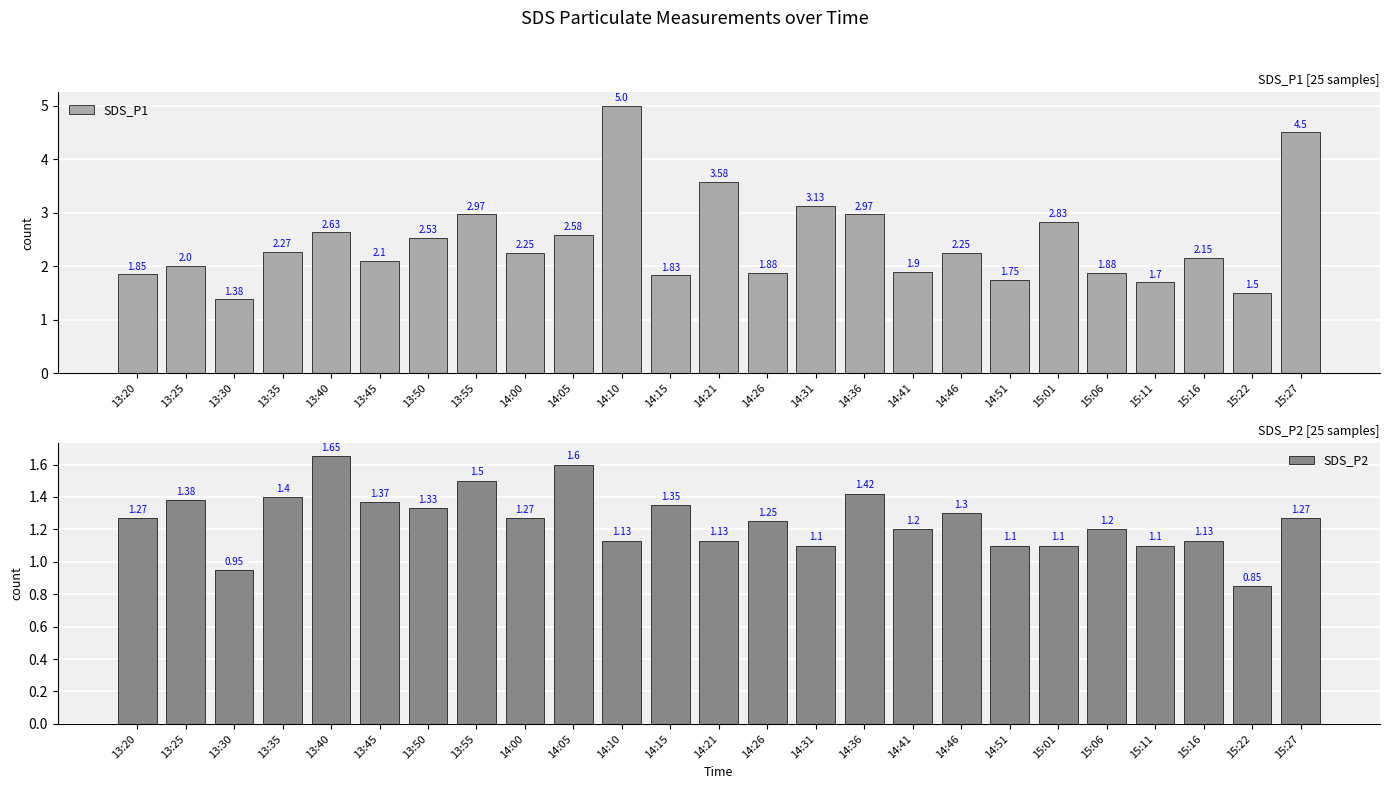

List the labels in order of SDS_P2 value, smallest first.

15:22, 13:30, 14:31, 14:51, 15:01, 15:11, 14:10, 14:21, 15:16, 14:41, 15:06, 14:26, 13:20, 14:00, 15:27, 14:46, 13:50, 14:15, 13:45, 13:25, 13:35, 14:36, 13:55, 14:05, 13:40